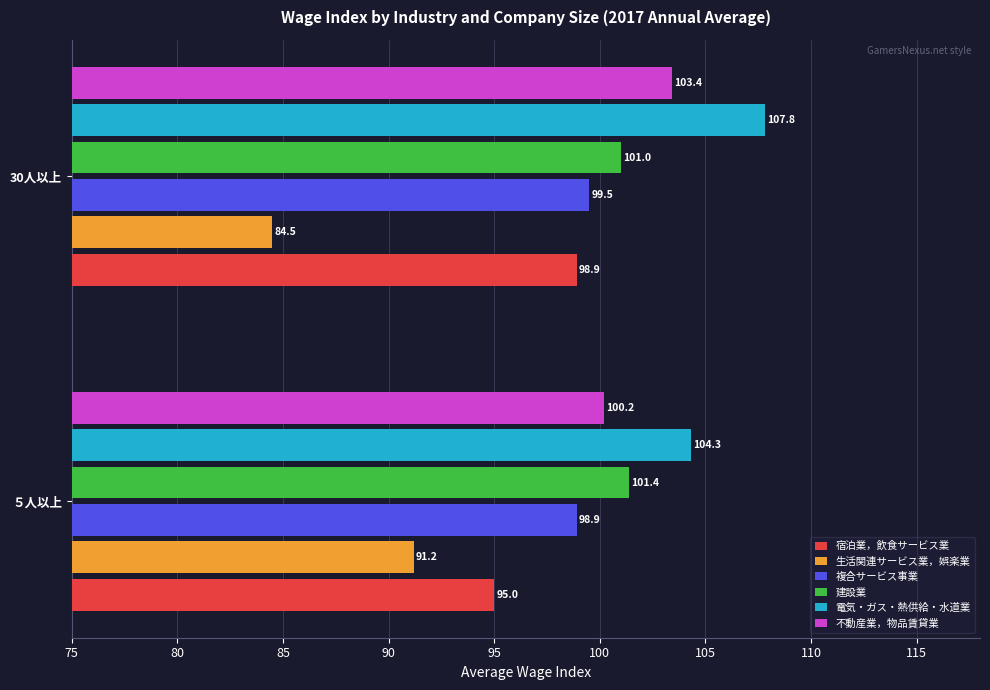

At how many categories does at least one series exceed 98?

2